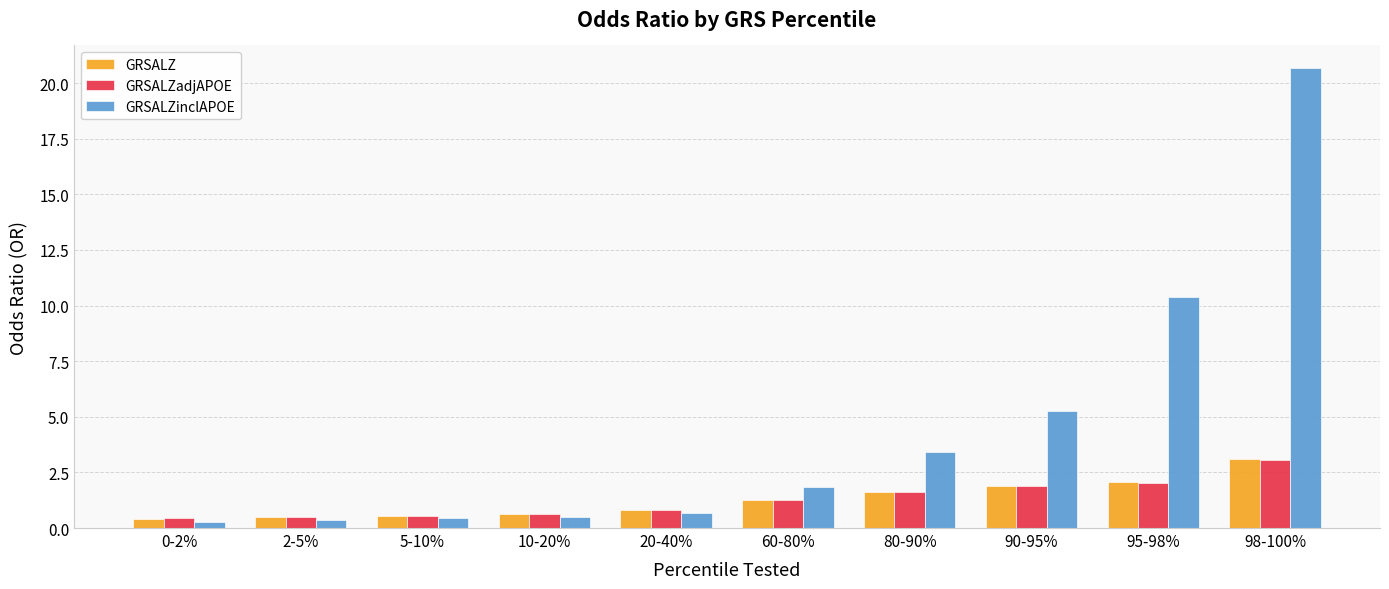

Which series has the largest total across all categories?

GRSALZinclAPOE